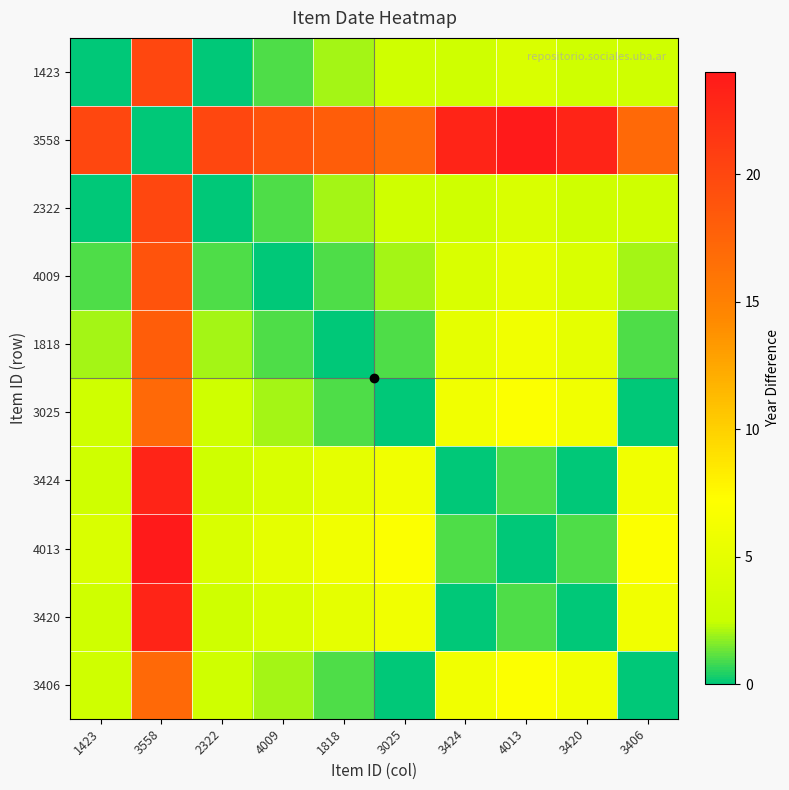

Which series has the widest spread of values?

3558